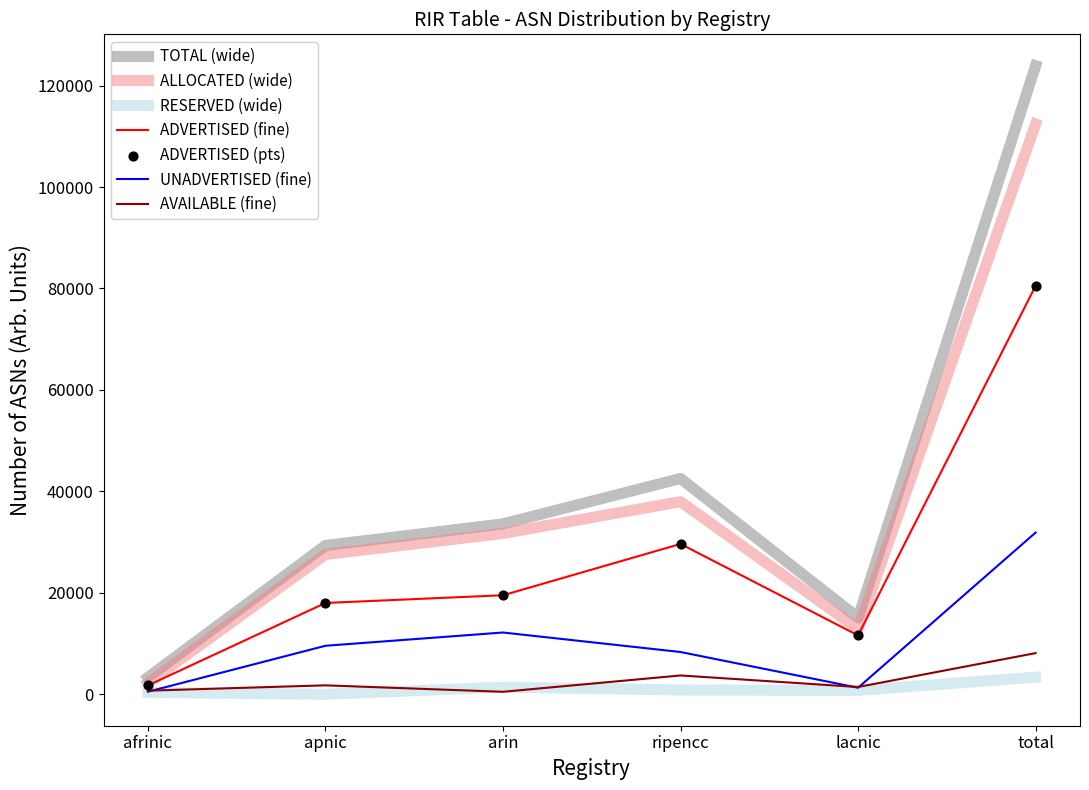

Is the value of RESERVED (wide) at total greater than the value of ADVERTISED (fine) at lacnic?

No